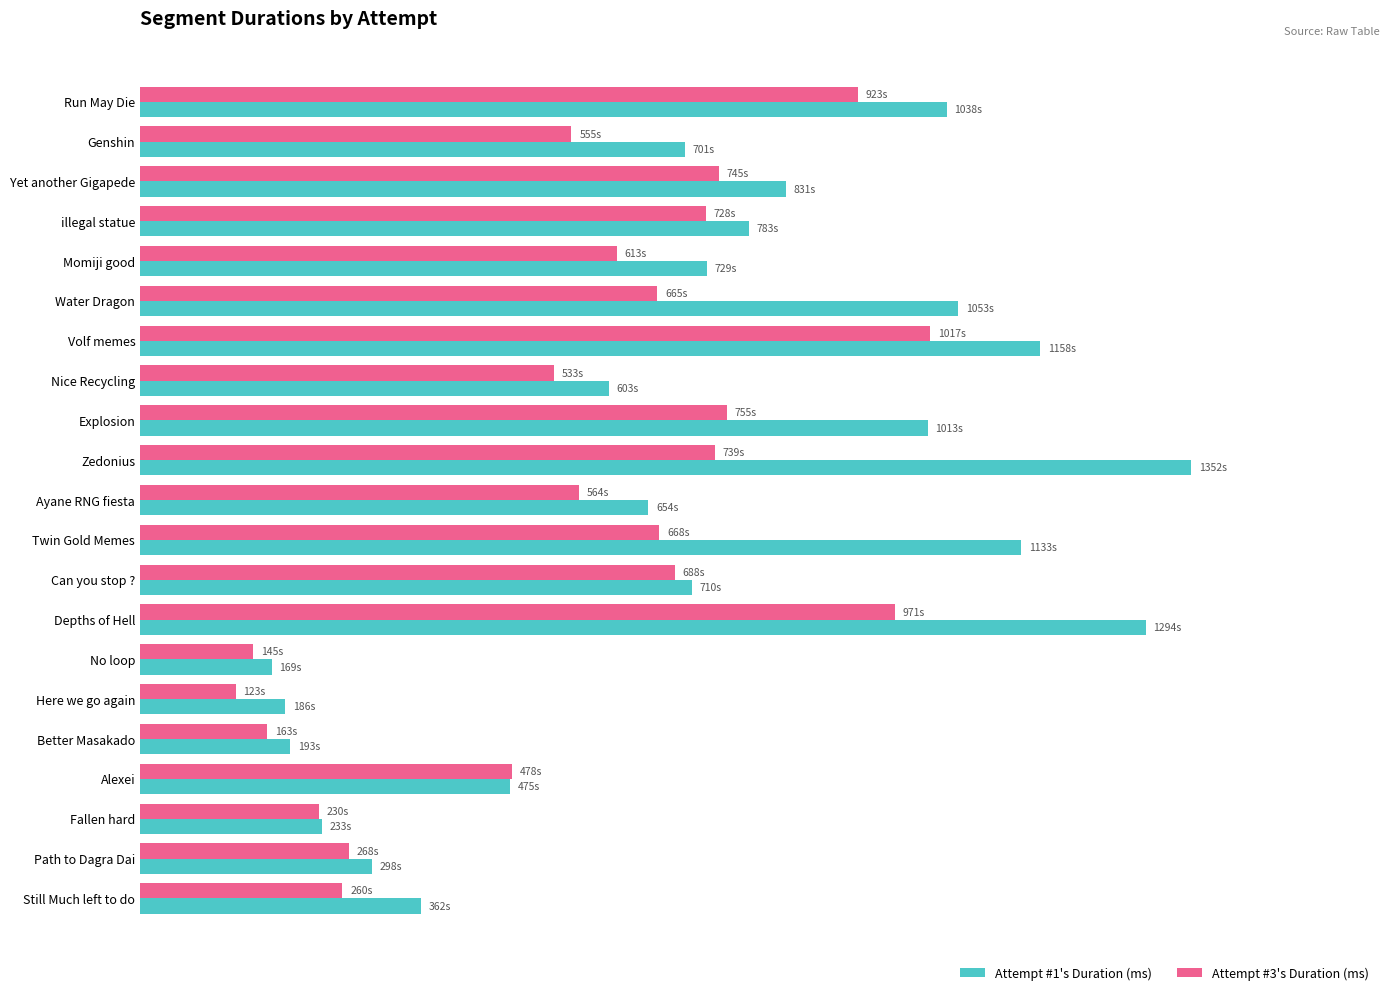

What are all the series names shown in the legend?

Attempt #1's Duration (ms), Attempt #3's Duration (ms)